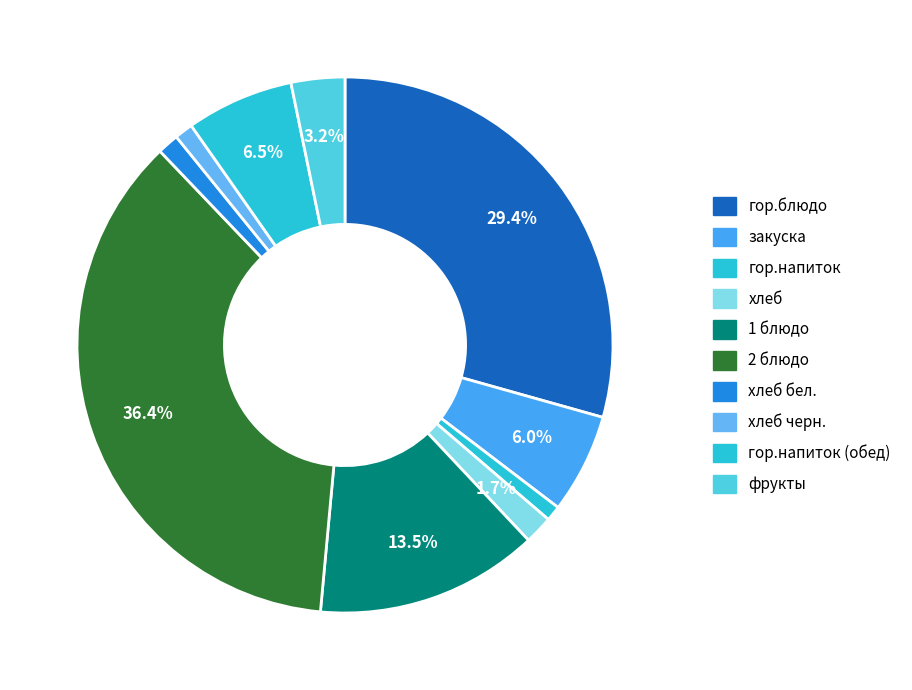

Which category has the smallest portion of the pie?

гор.напиток